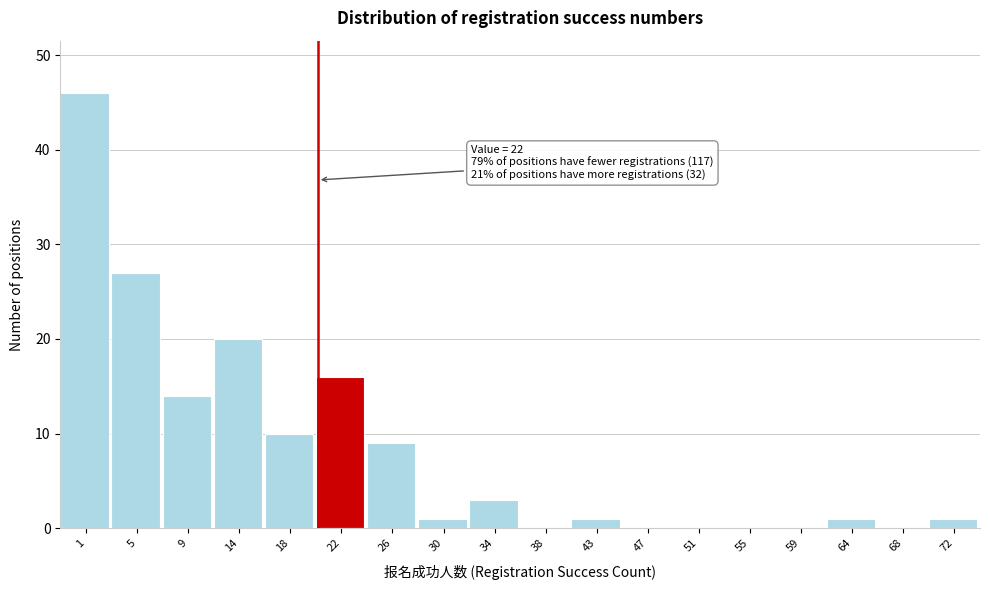

Reading left to right, transcribe all the data shown in this chart.

1=46	5=27	9=14	14=20	18=10	22=16	26=9	30=1	34=3	38=0	43=1	47=0	51=0	55=0	59=0	64=1	68=0	72=1